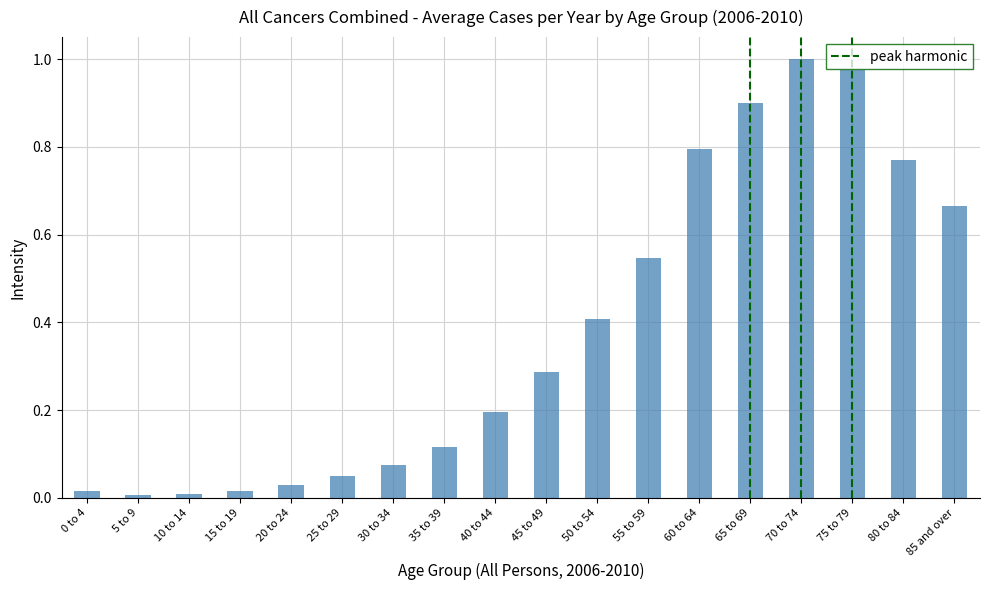

What is the label of the 3rd bar from the left?

10 to 14